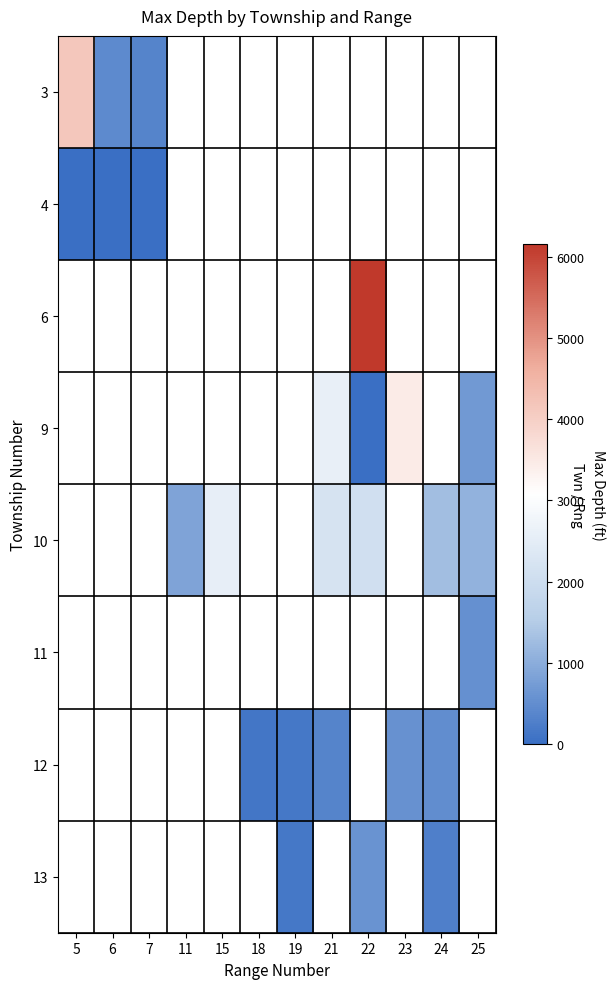

Is it true that 12 equals 124.0 at 18?

True